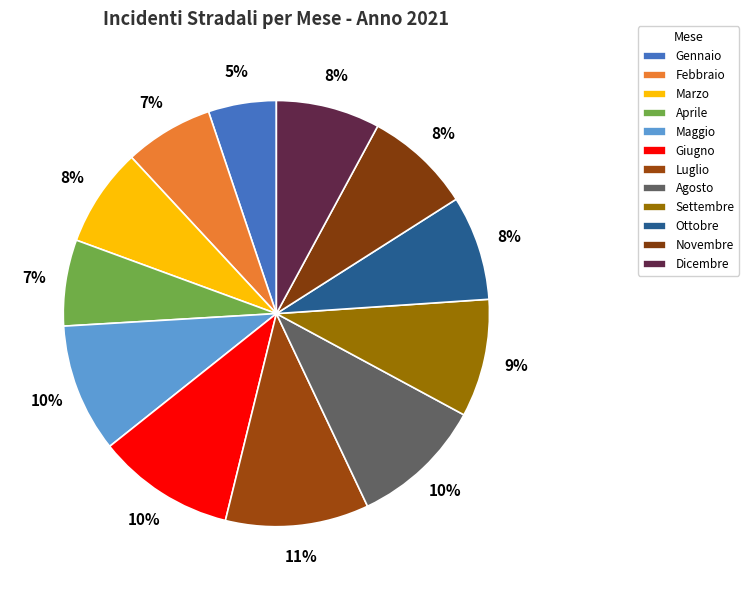

To the nearest percent, what portion does Settembre represent?

9%